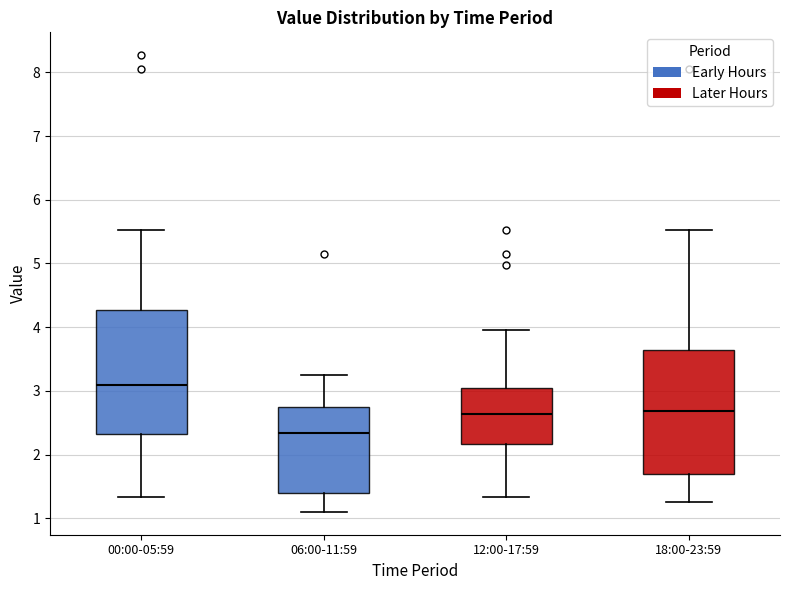

Reading left to right, transcribe this box plot: for each box, give where its median line is, the range the box spans, and where its two whiskers end, as read against the y-axis. The values are not printed on the chart, so give them approximately, as read against the axis.

00:00-05:59: median 3.1, box 2.3 to 4.3, whiskers 1.3 to 5.5
06:00-11:59: median 2.3, box 1.4 to 2.8, whiskers 1.1 to 3.3
12:00-17:59: median 2.6, box 2.2 to 3.0, whiskers 1.3 to 4.0
18:00-23:59: median 2.7, box 1.7 to 3.6, whiskers 1.3 to 5.5